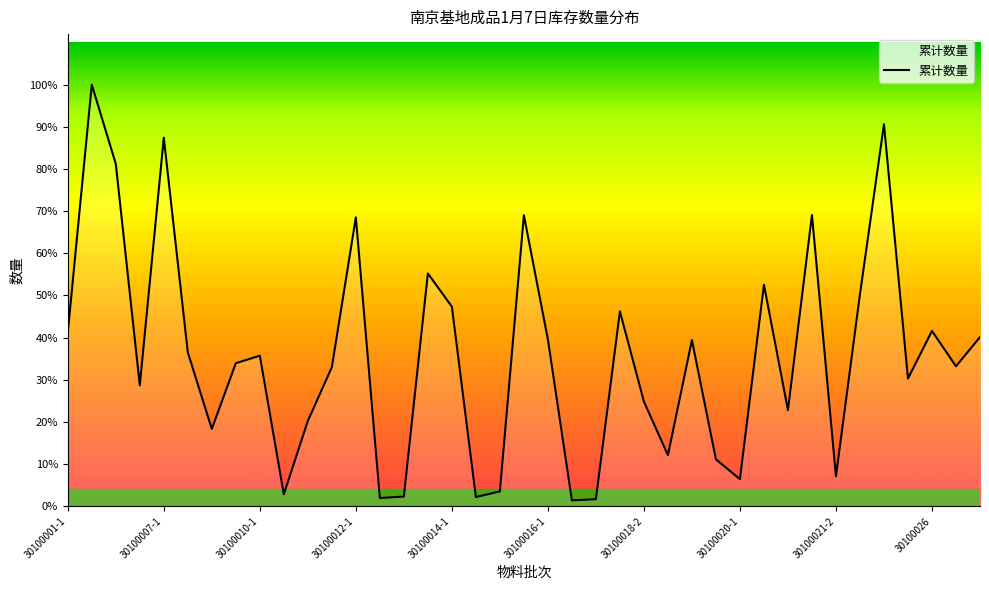

Does the chart display data point markers on the line(s)?

No